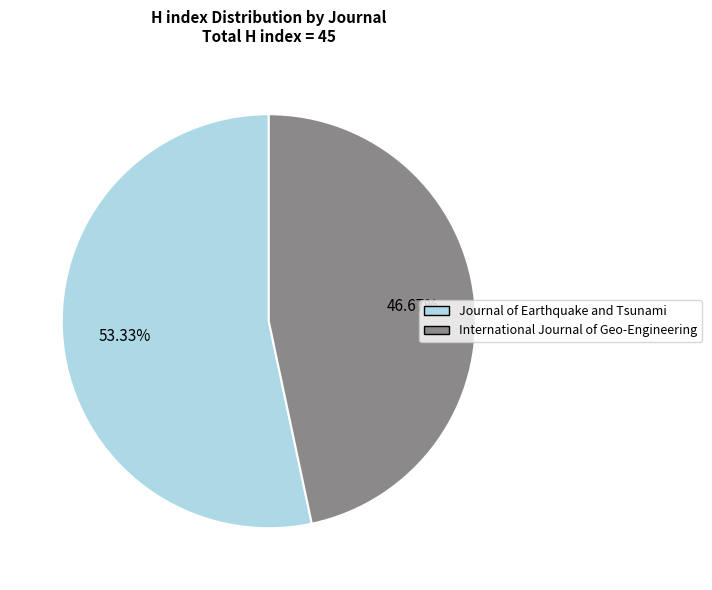

How many segments does this pie chart have?

2